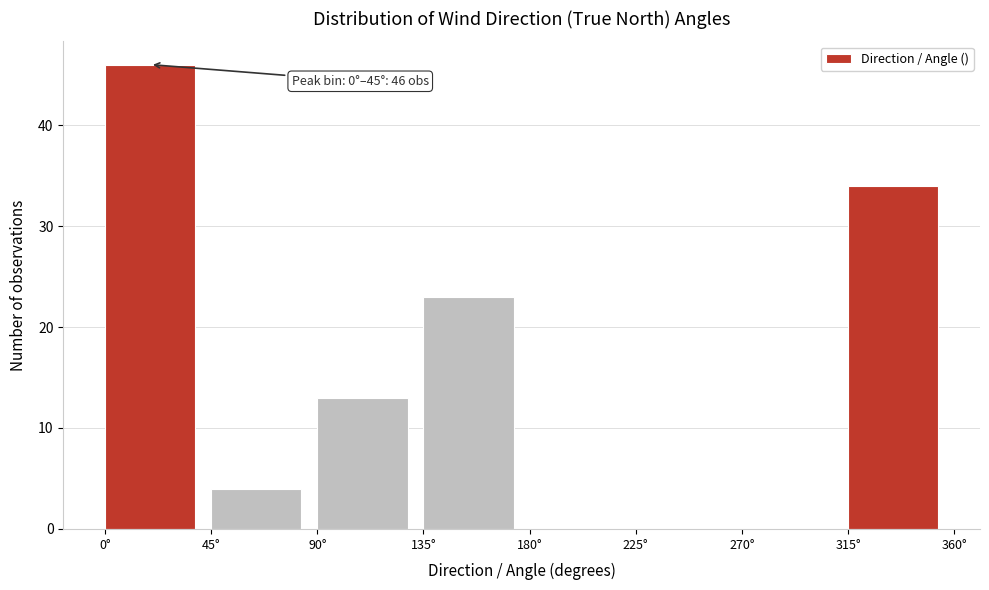

Over which range of the x-axis is the bar tallest?

0 to 45